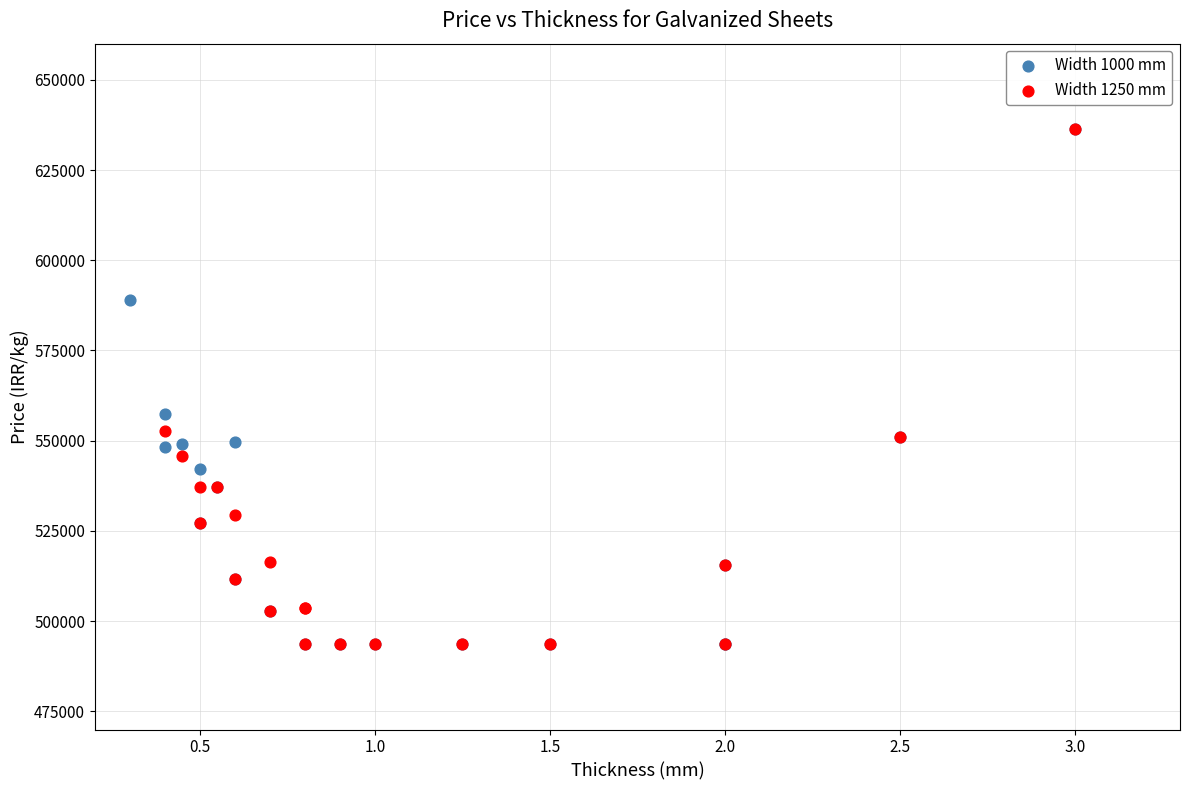

What are all the series names shown in the legend?

Width 1000 mm, Width 1250 mm